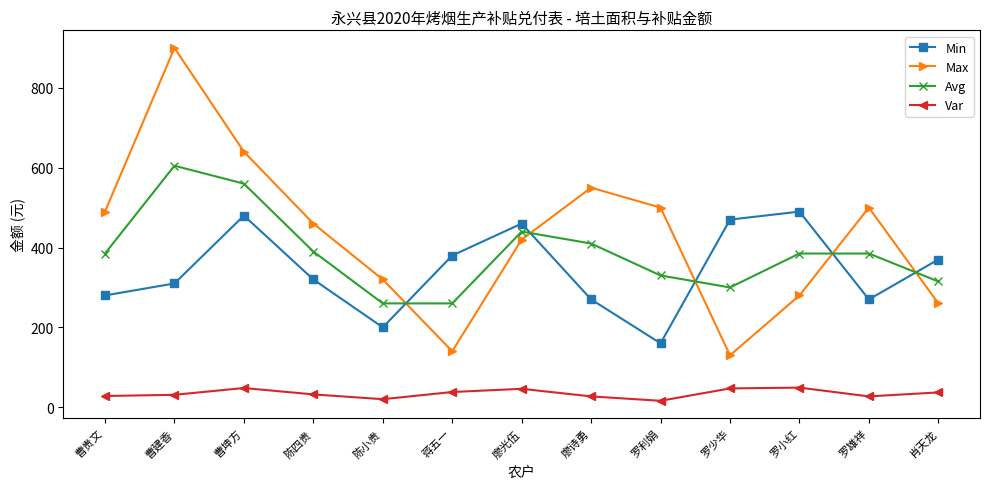

The value of Max at 曹坤方 is 640. True or false?

True